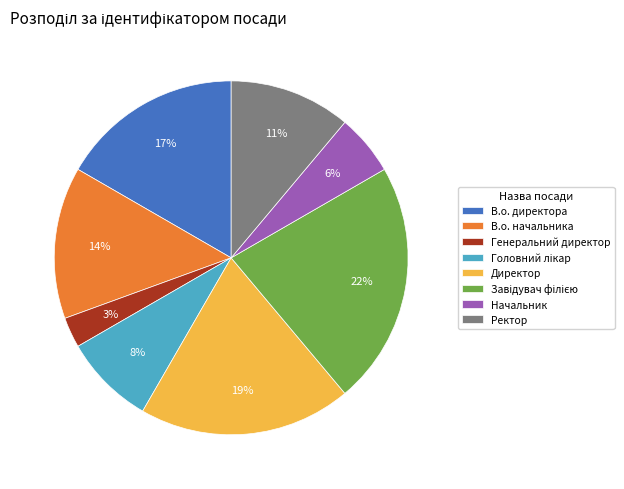

Approximately how many times larger is the value at Ректор compared to Директор?

0.6